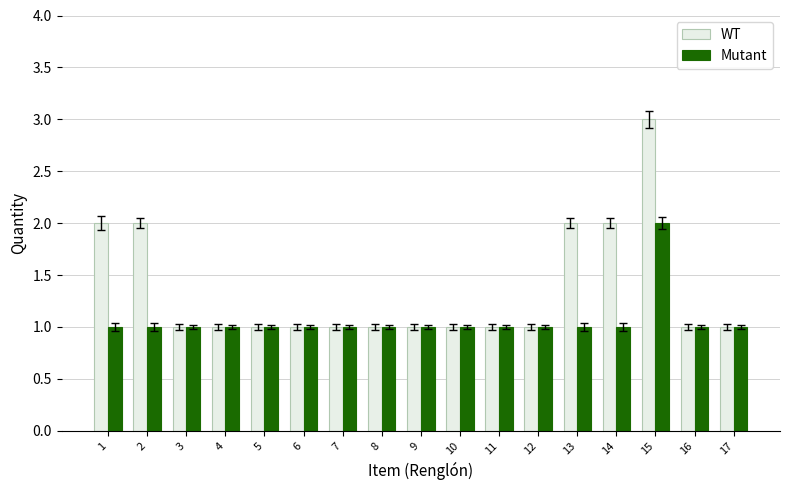

The value of WT at 15 is 5. True or false?

False